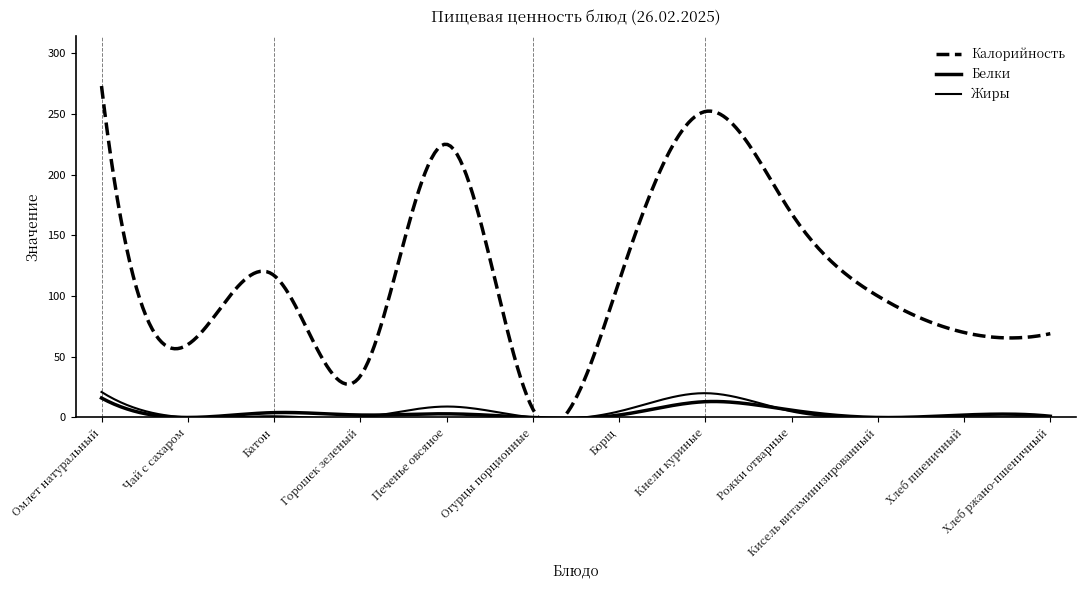

Read the Белки value at Кнели куриные.

13